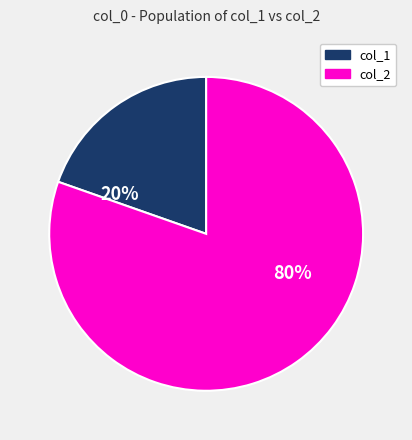

Is there a majority slice in this chart?

Yes